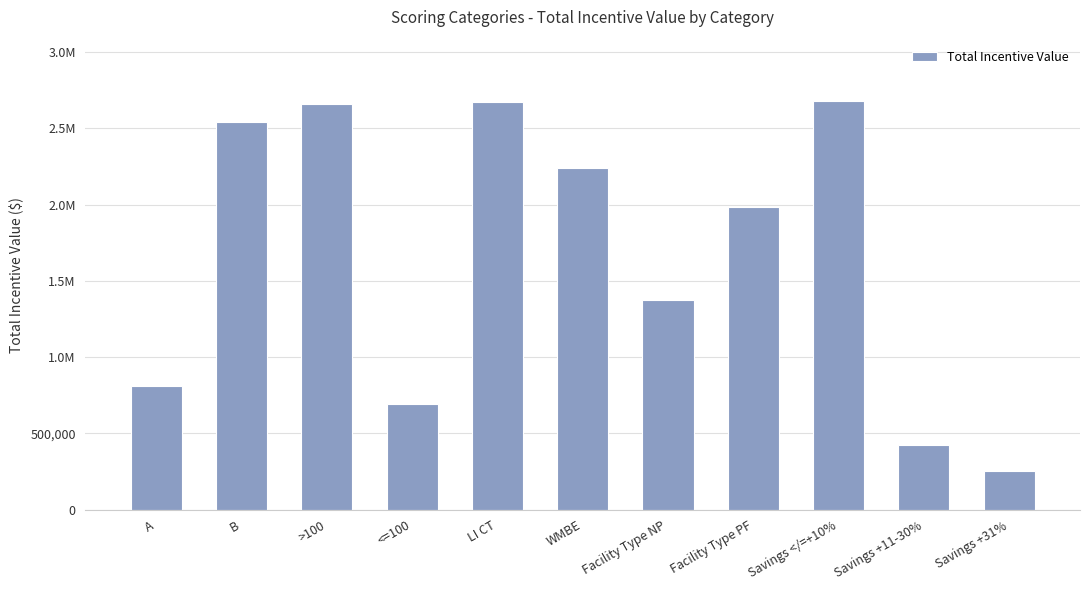

Does the chart contain any negative values?

No